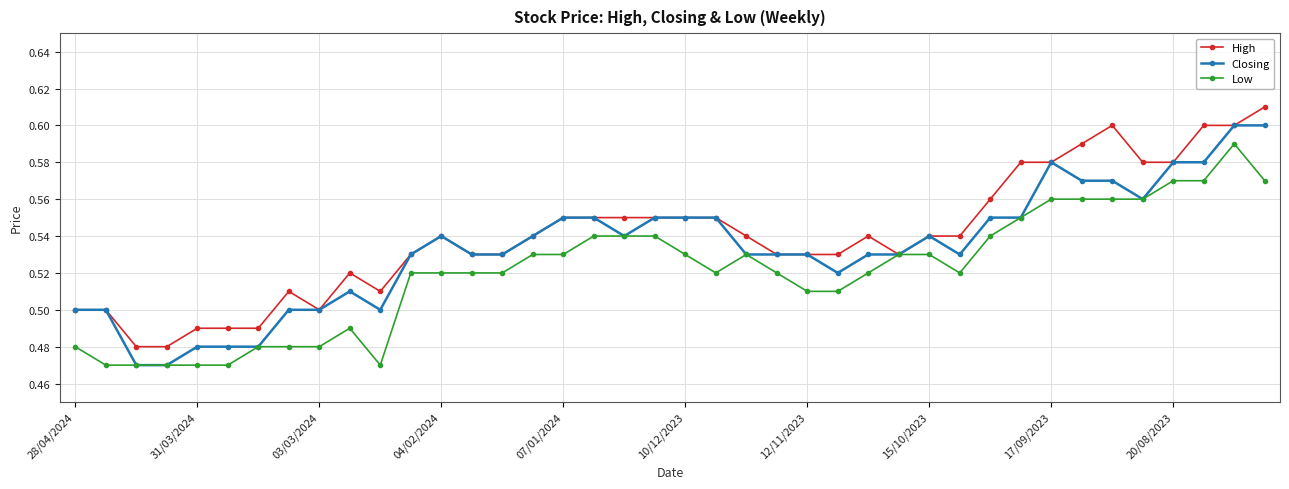

List the series in order of their overall mean, lowest first.

Low, Closing, High